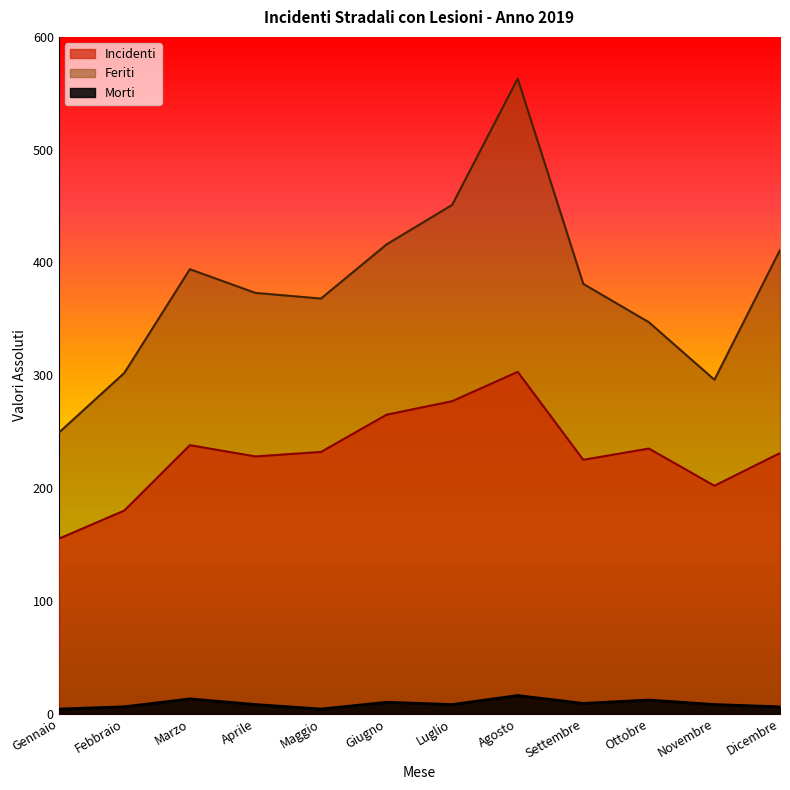

How many data points does each series have?

12